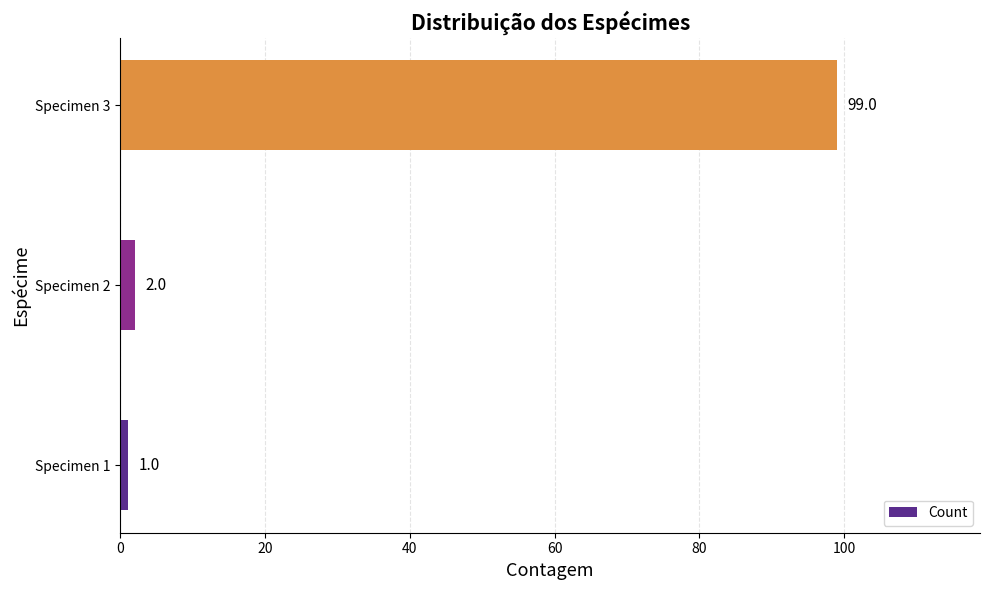

How many bars are there in total?

3